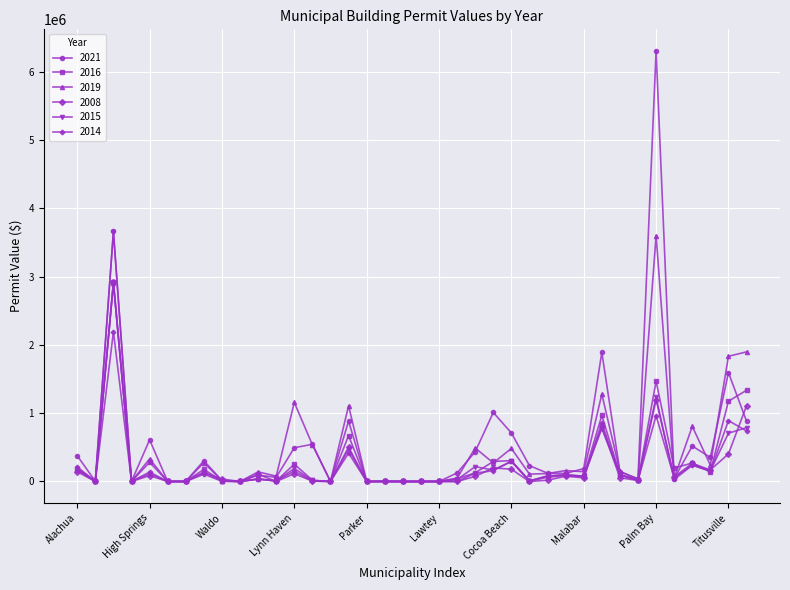

What is the maximum value shown in the chart?

6306621